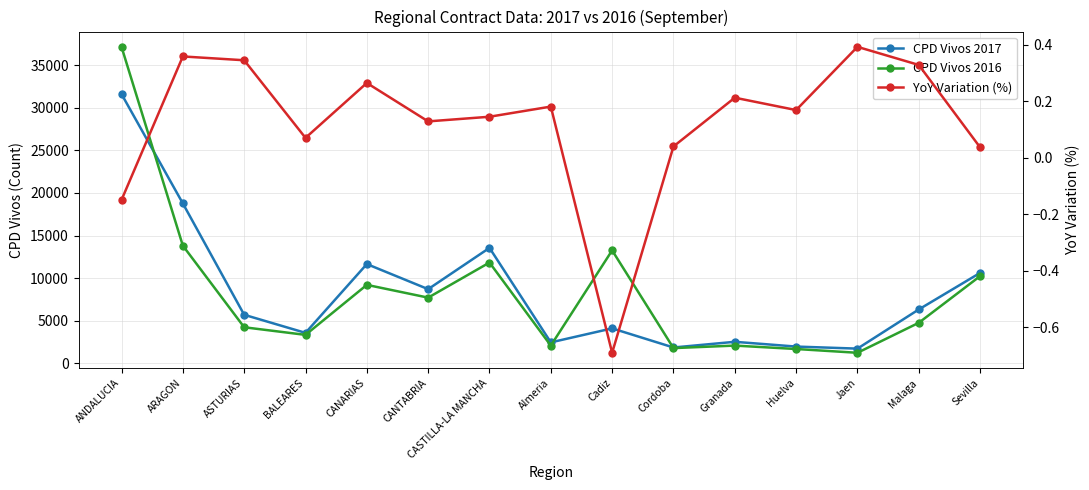

What is the difference between the second highest and minimum values in the CPD Vivos 2016 series?

12575.0